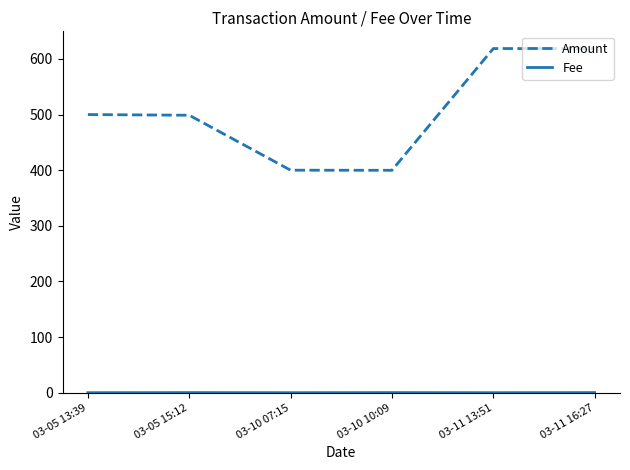

Which series has the largest total across all categories?

Amount